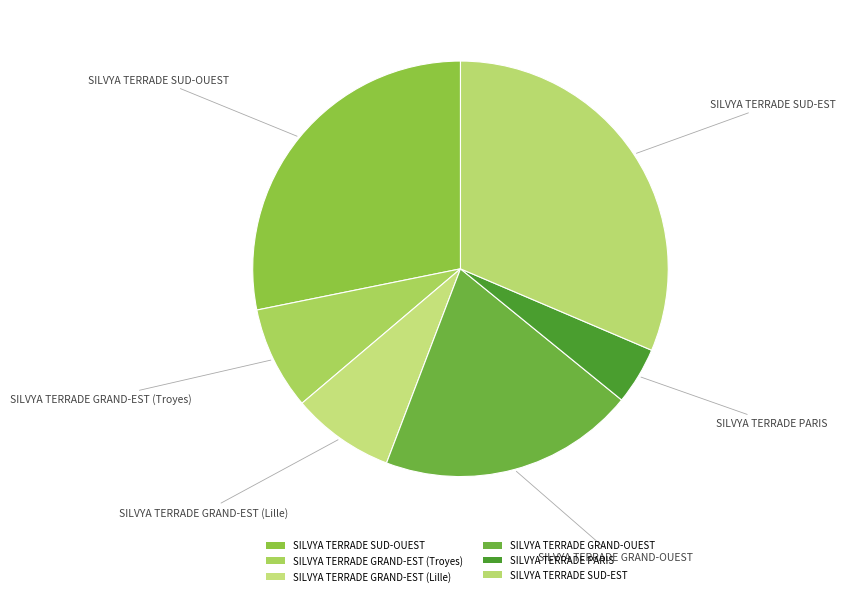

How many segments does this pie chart have?

6